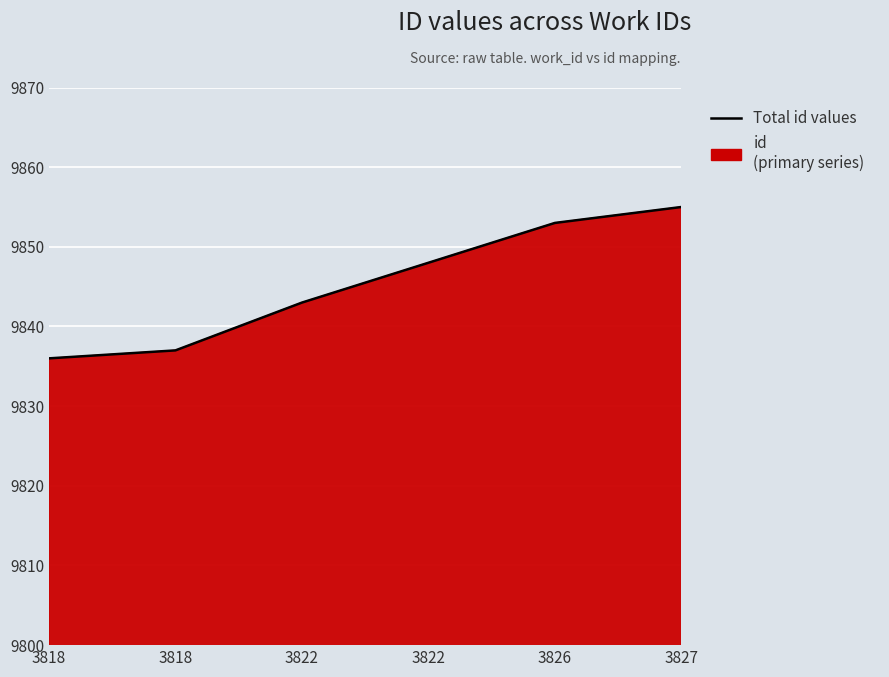

What is the difference between the second highest and second lowest values?

16